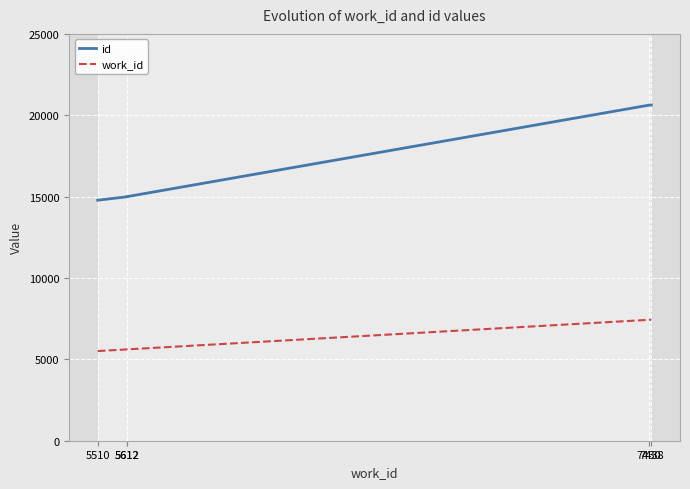

Reading left to right, what are all the values shown in this chart?

id: 5510=14780	5612=14992	5612=14999	7430=20621	7438=20631
work_id: 5510=5510	5612=5612	5612=5612	7430=7430	7438=7438